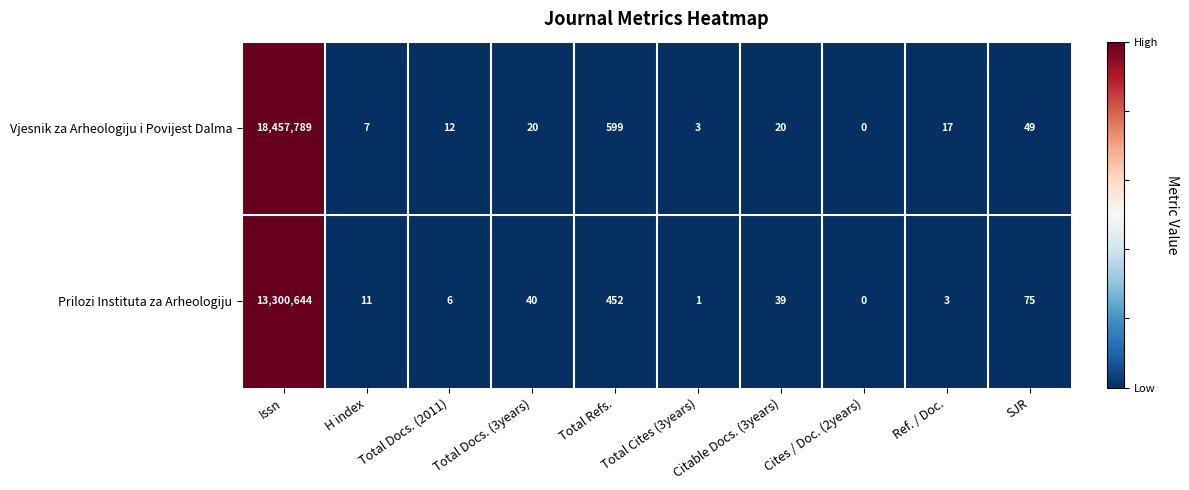

What is the smallest value displayed?

0